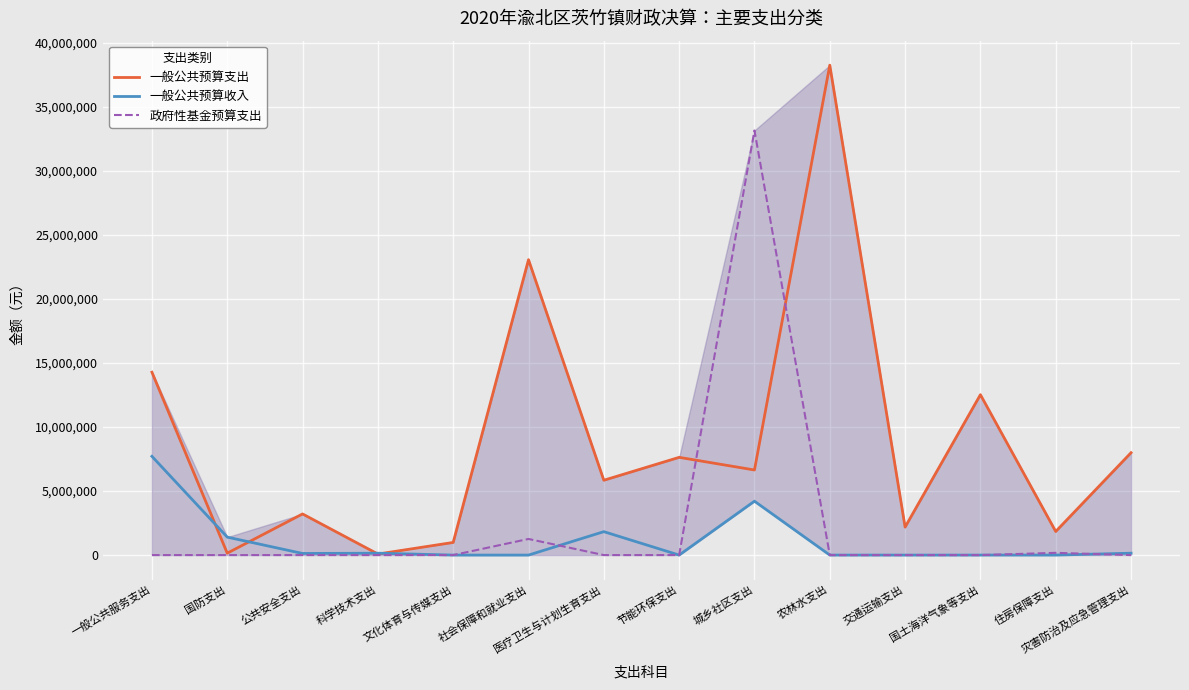

Which series has the widest spread of values?

一般公共预算支出